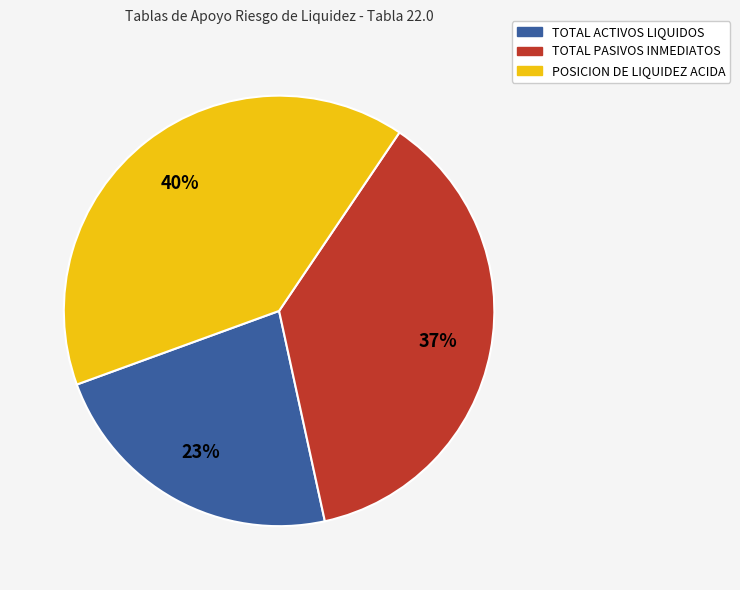

Does any single category account for the majority?

No